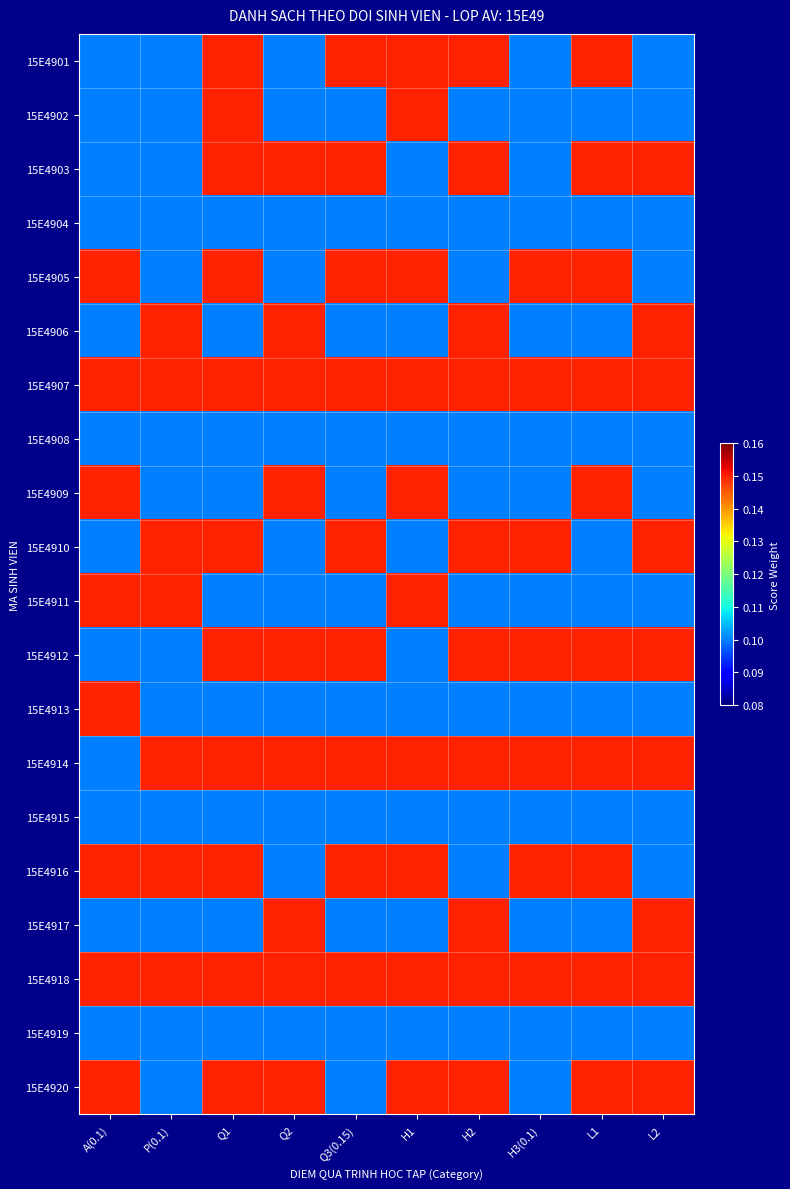

Rank the series by their maximum value, from highest to lowest.

15E4901, 15E4902, 15E4903, 15E4905, 15E4906, 15E4907, 15E4909, 15E4910, 15E4911, 15E4912, 15E4913, 15E4914, 15E4916, 15E4917, 15E4918, 15E4920, 15E4904, 15E4908, 15E4915, 15E4919